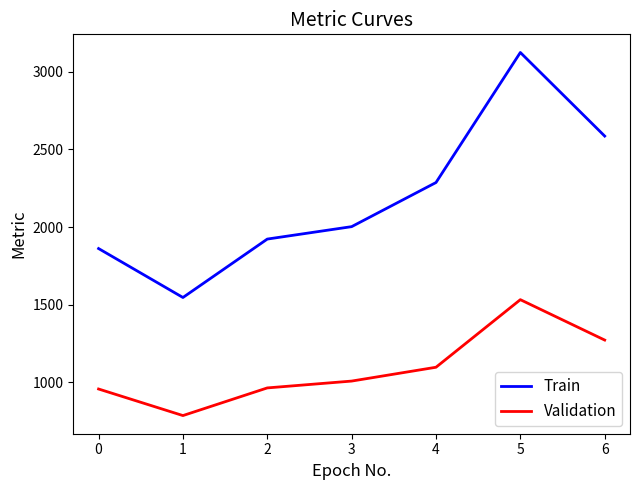

At which category does Validation reach its first local valley?

1